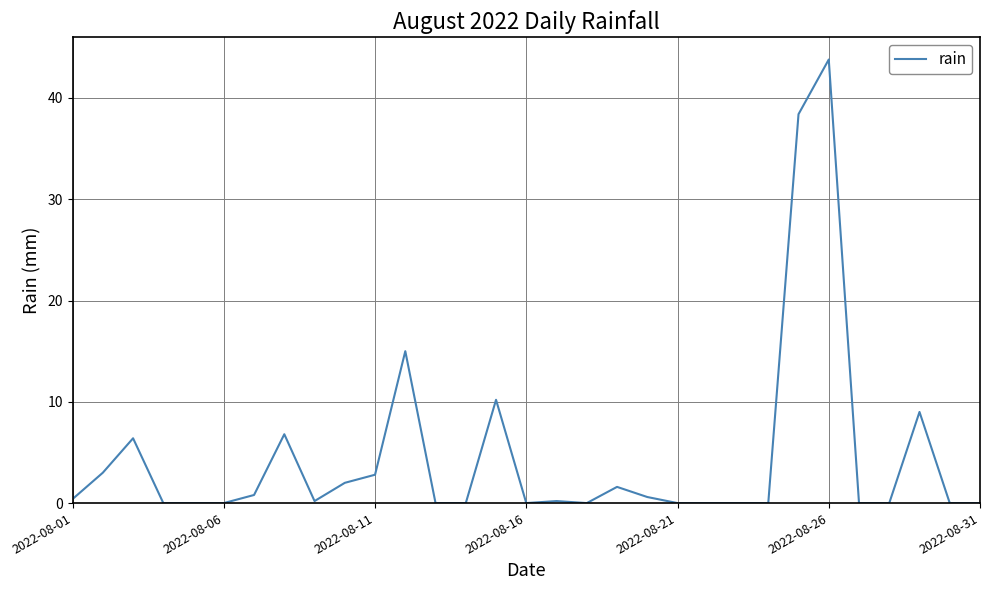

The value at 2022-08-06 is 0.0. True or false?

True